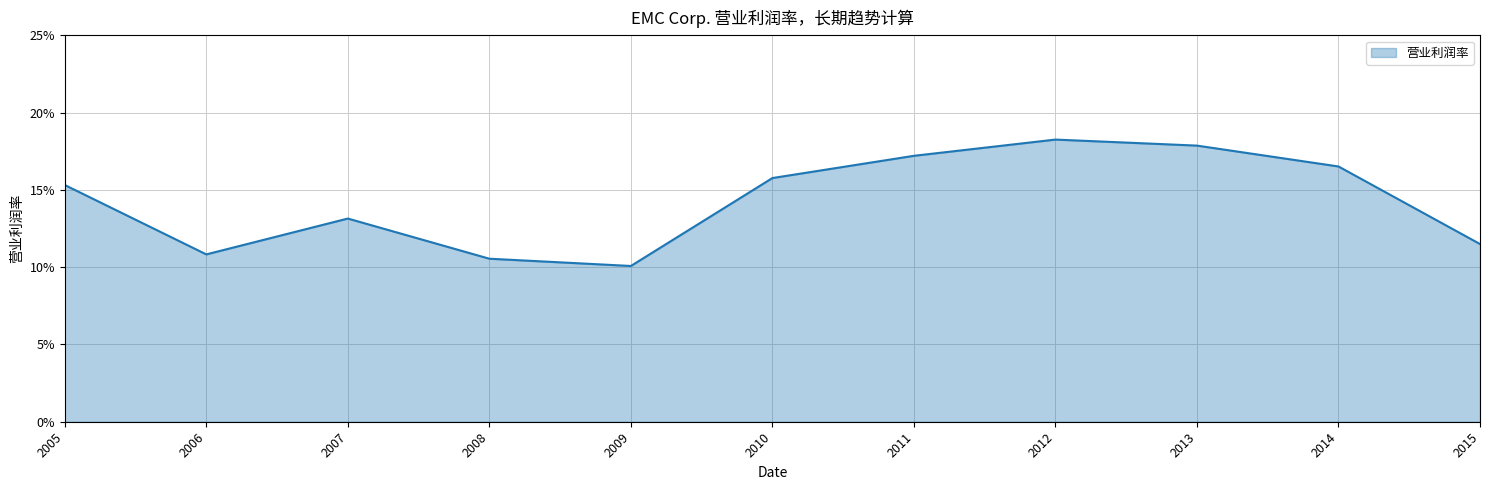

Is it true that the value at 2013 is 0.2?

True